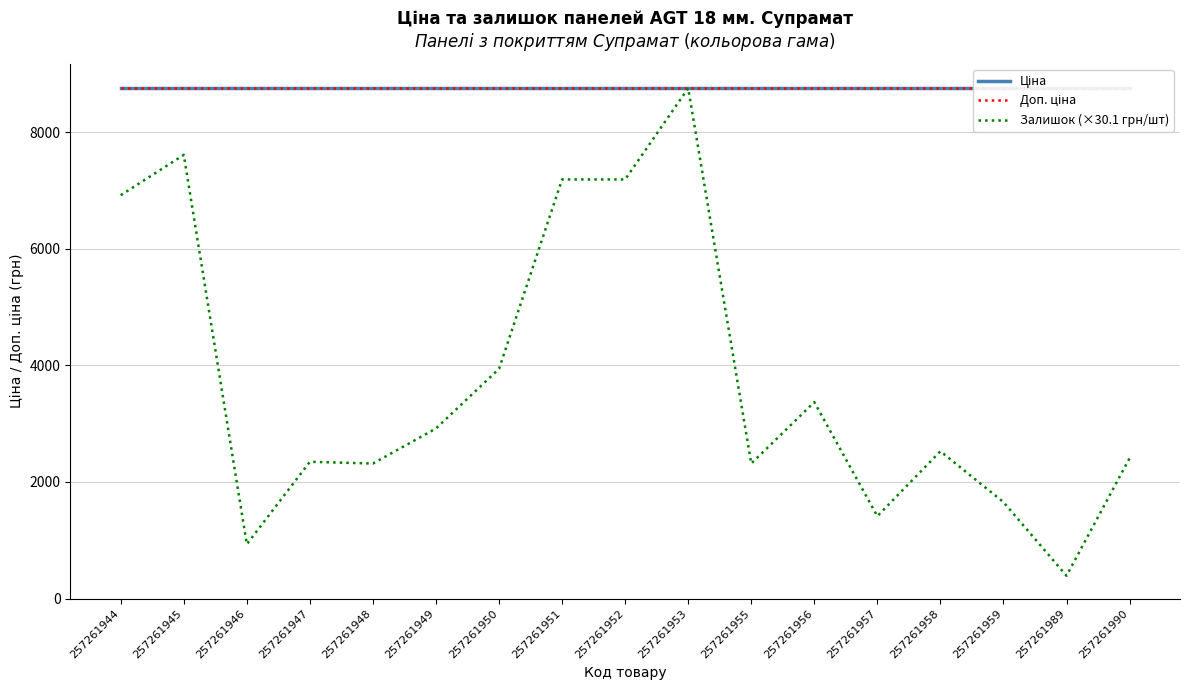

How many data points in Залишок (×30.1 грн/шт) are less than 2527?

8